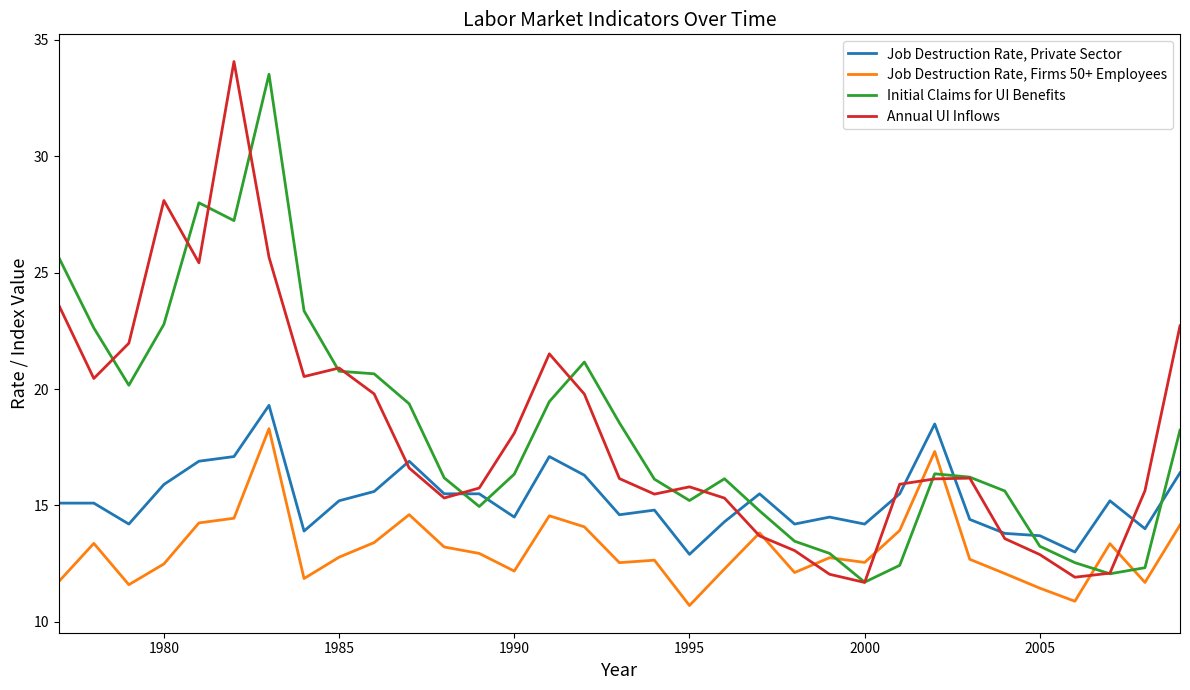

List the series in order of their peak value, lowest first.

Job Destruction Rate, Firms 50+ Employees, Job Destruction Rate, Private Sector, Initial Claims for UI Benefits, Annual UI Inflows